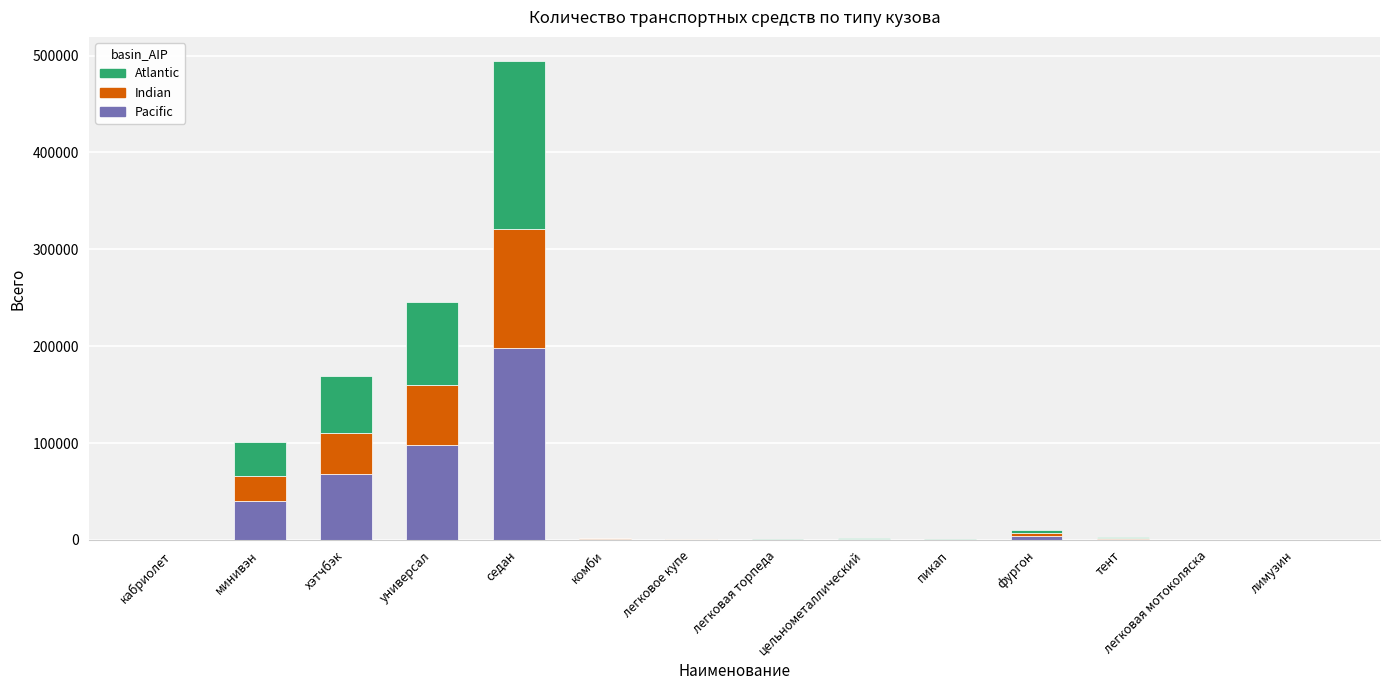

Are the bars grouped side by side (vs. stacked)?

No